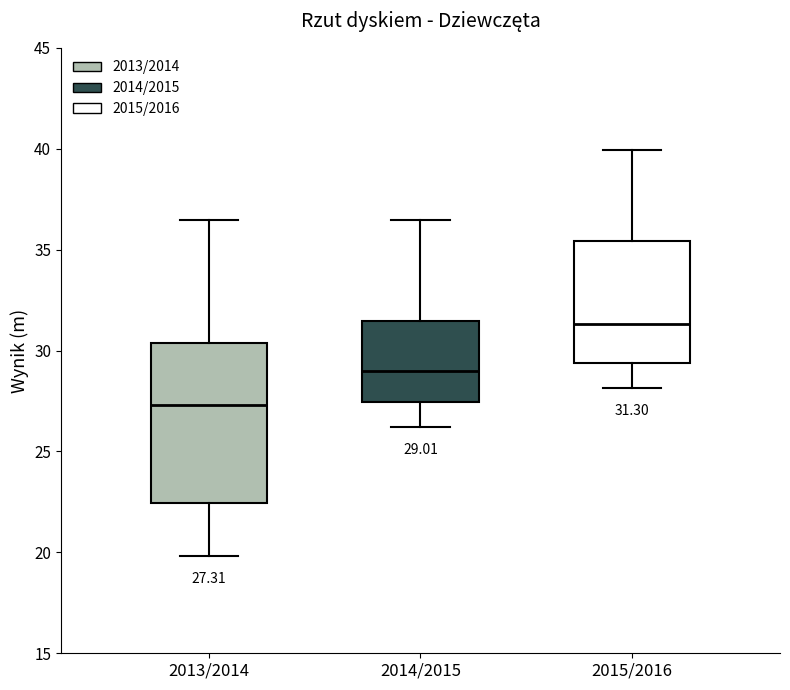

Which box is the tallest, from its lower edge to its upper edge?

2013/2014